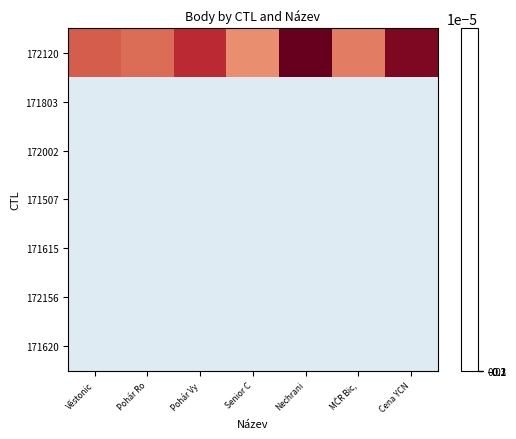

Rank the series by their maximum value, from highest to lowest.

172120, 171803, 172002, 171507, 171615, 172156, 171620